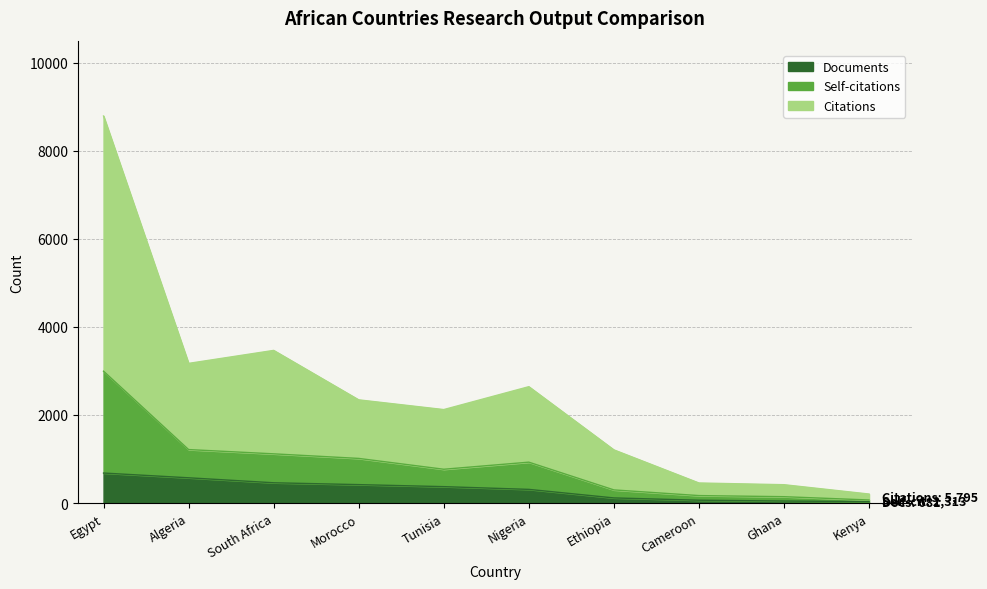

Between Morocco and Cameroon, which series saw the biggest shift?

Citations